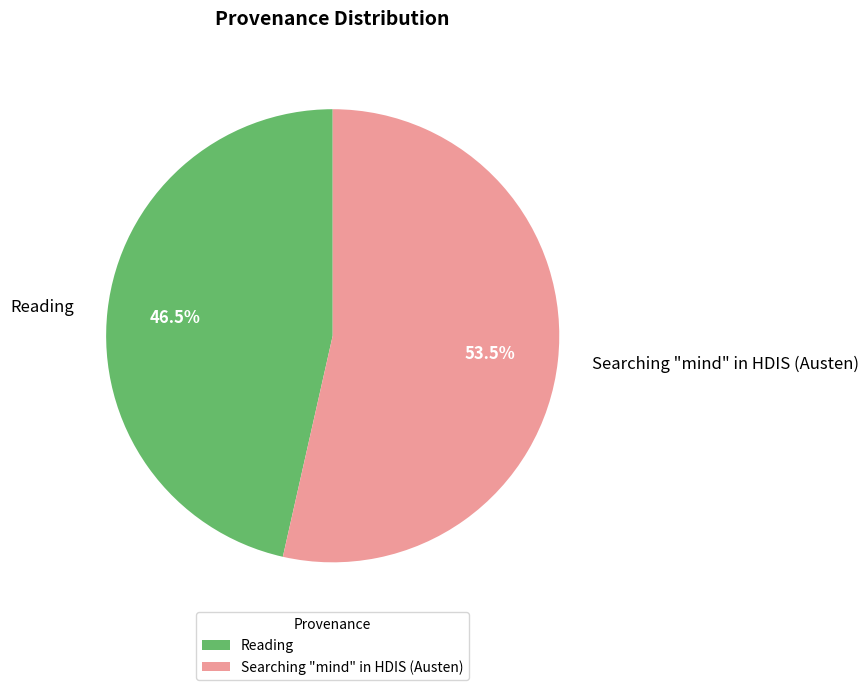

Rank the categories by value from lowest to highest.

Reading, Searching "mind" in HDIS (Austen)